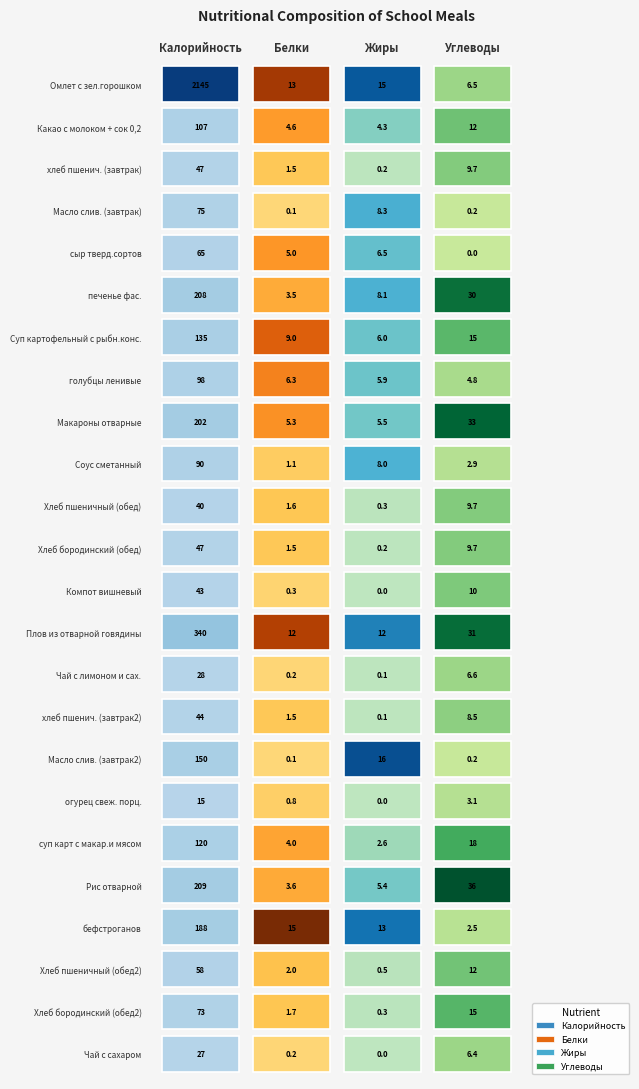

True or false: Какао с молоком + сок 0,2 has a value of 106.7 at Калорийность.

True